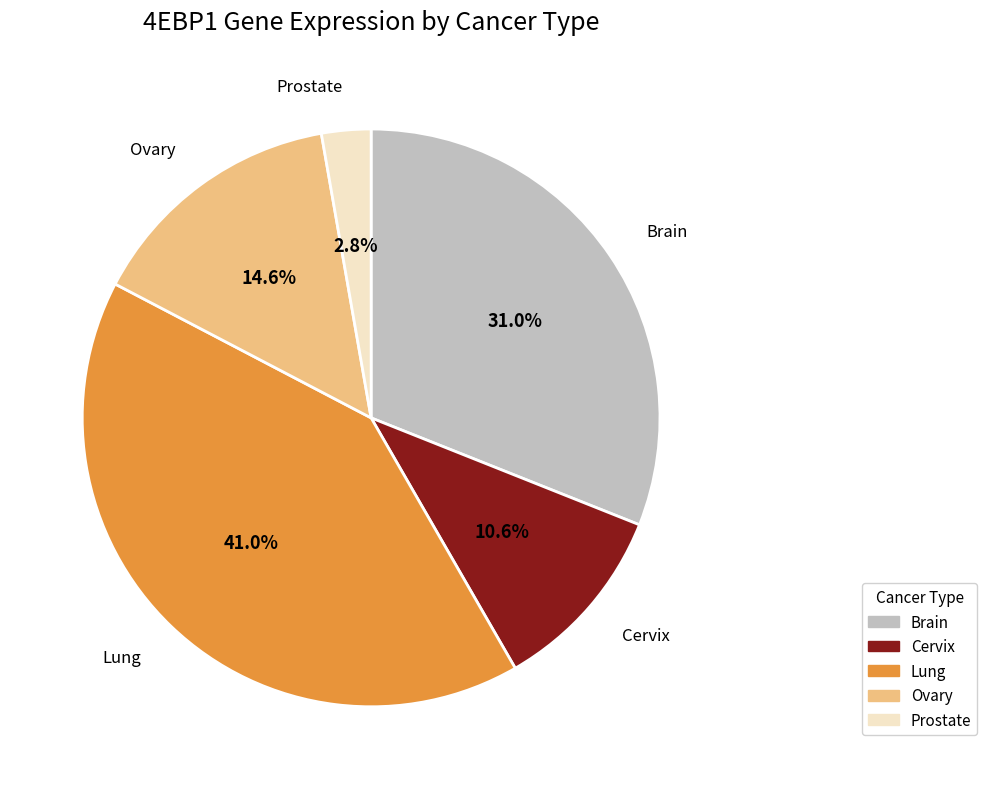

True or false: Ovary accounts for 15% of the total.

True